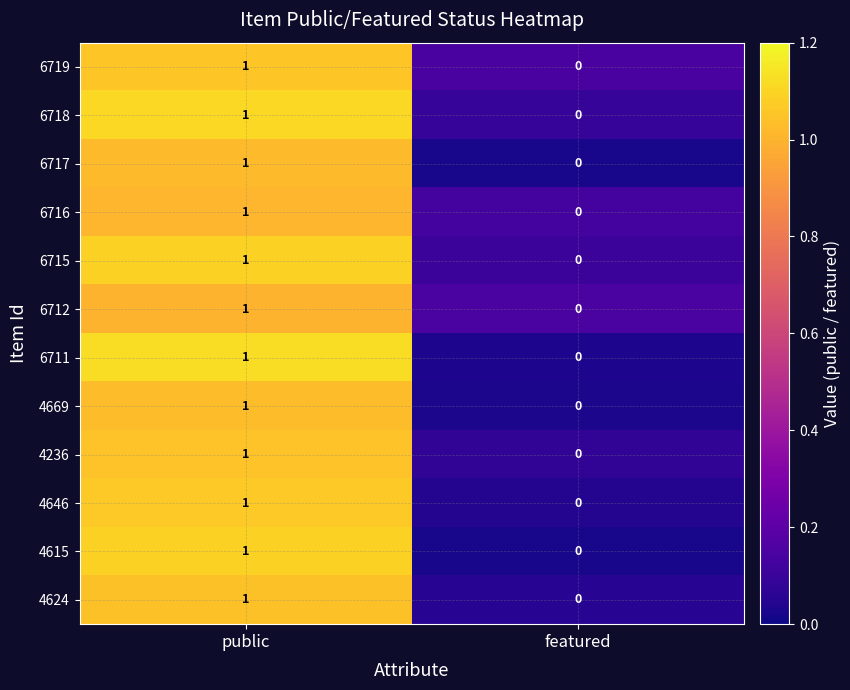

Which category has the highest value across all series?

public